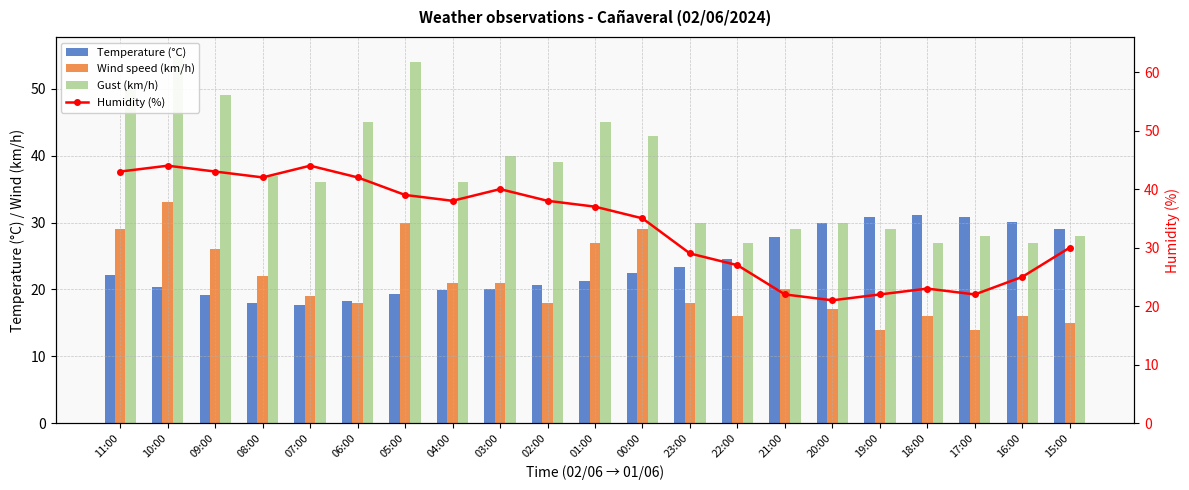

What is the spread (max minus min) of values at 01:00?

23.8